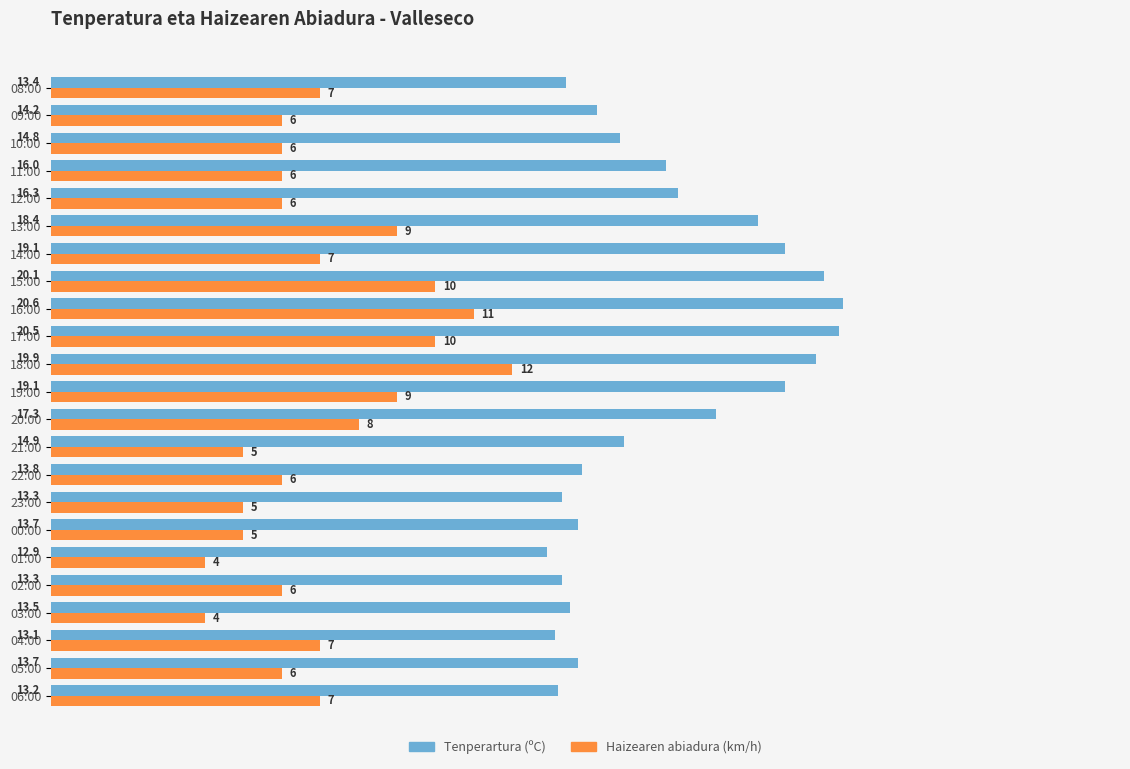

At 06:00, list the series in order from smallest to largest.

Haizearen abiadura (km/h), Tenperartura (ºC)